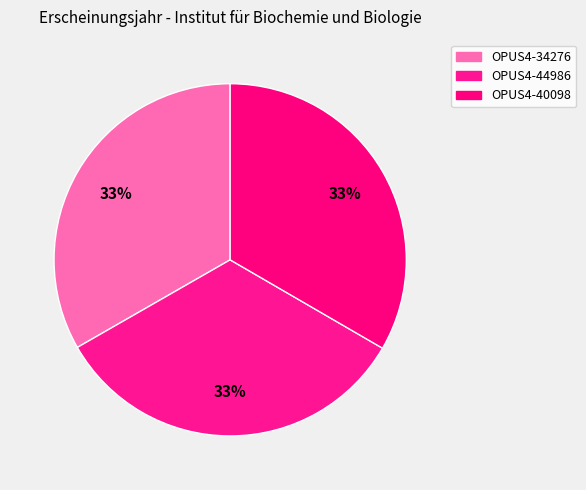

To the nearest percent, what is the average slice percentage?

33%